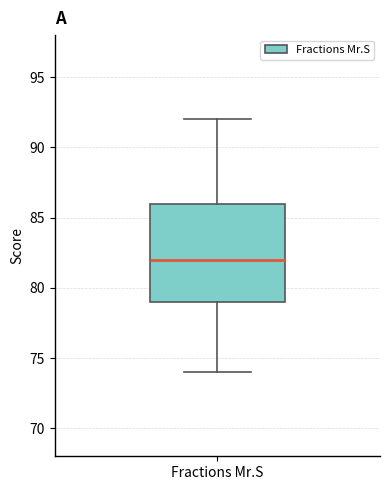

Read this box plot against the y-axis: the position of the median line, the range covered by the box, and the ends of both whiskers. The values are not printed on the chart, so give them approximately, as read against the axis.

median 82, box 79 to 86, whiskers 74 to 92